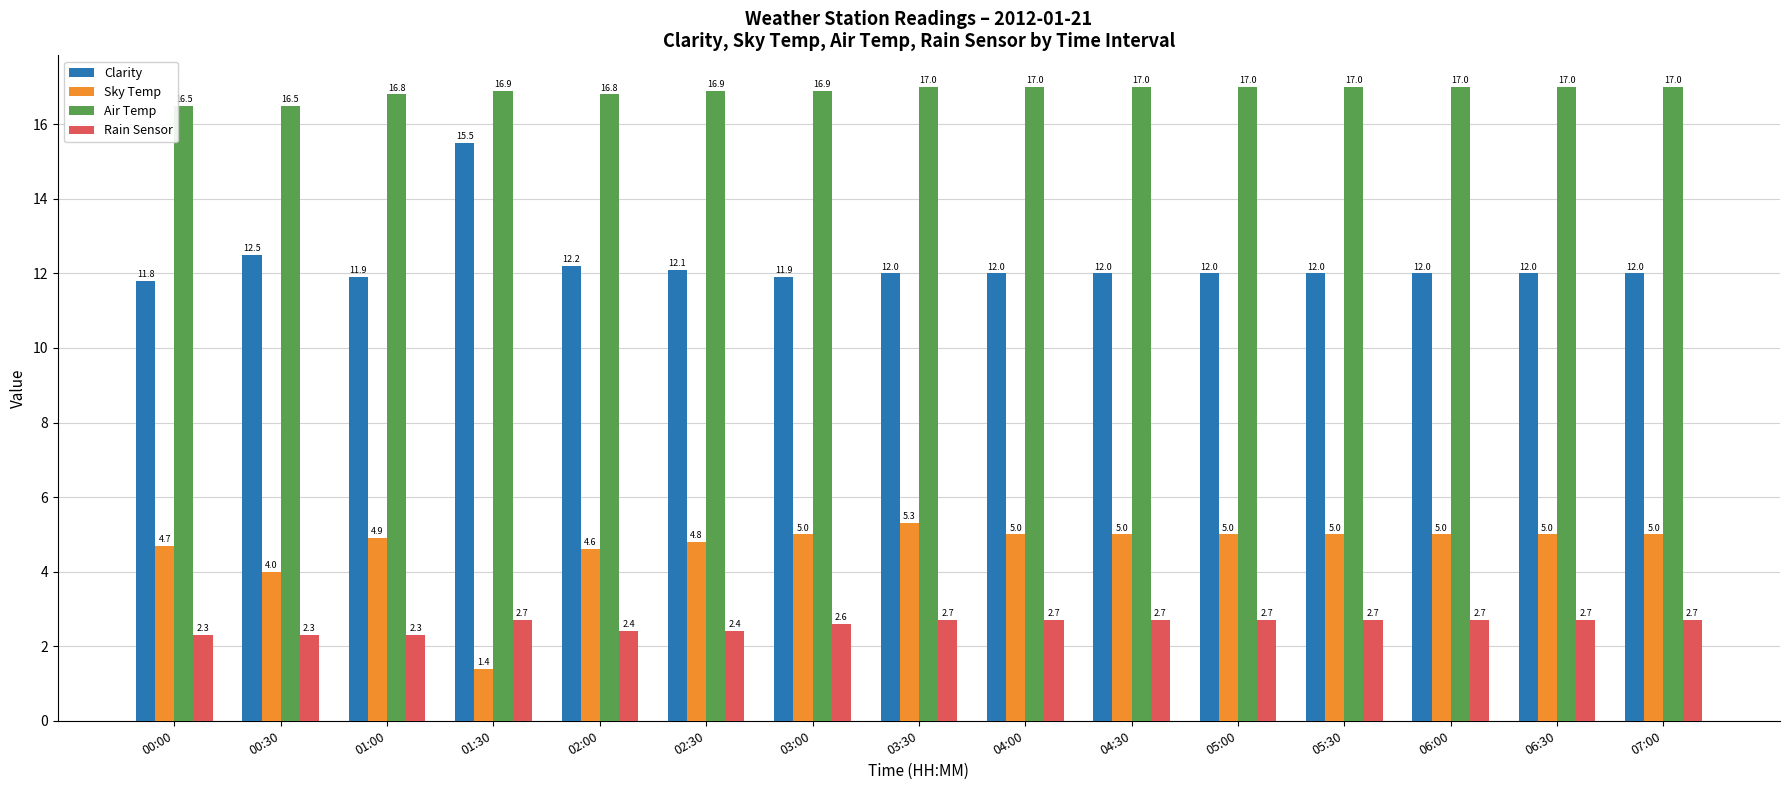

List the series in order of their peak value, highest first.

Air Temp, Clarity, Sky Temp, Rain Sensor